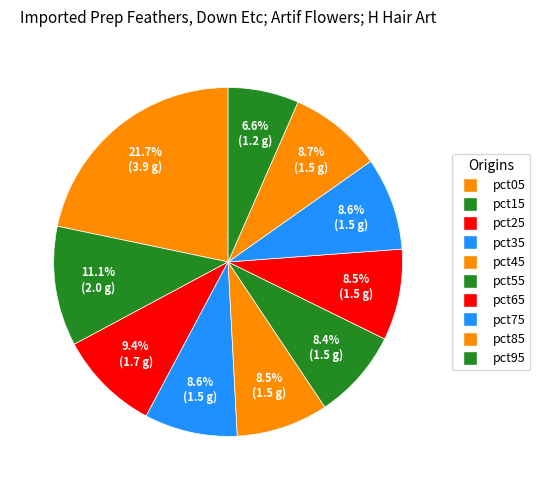

Which slice is the largest?

pct05